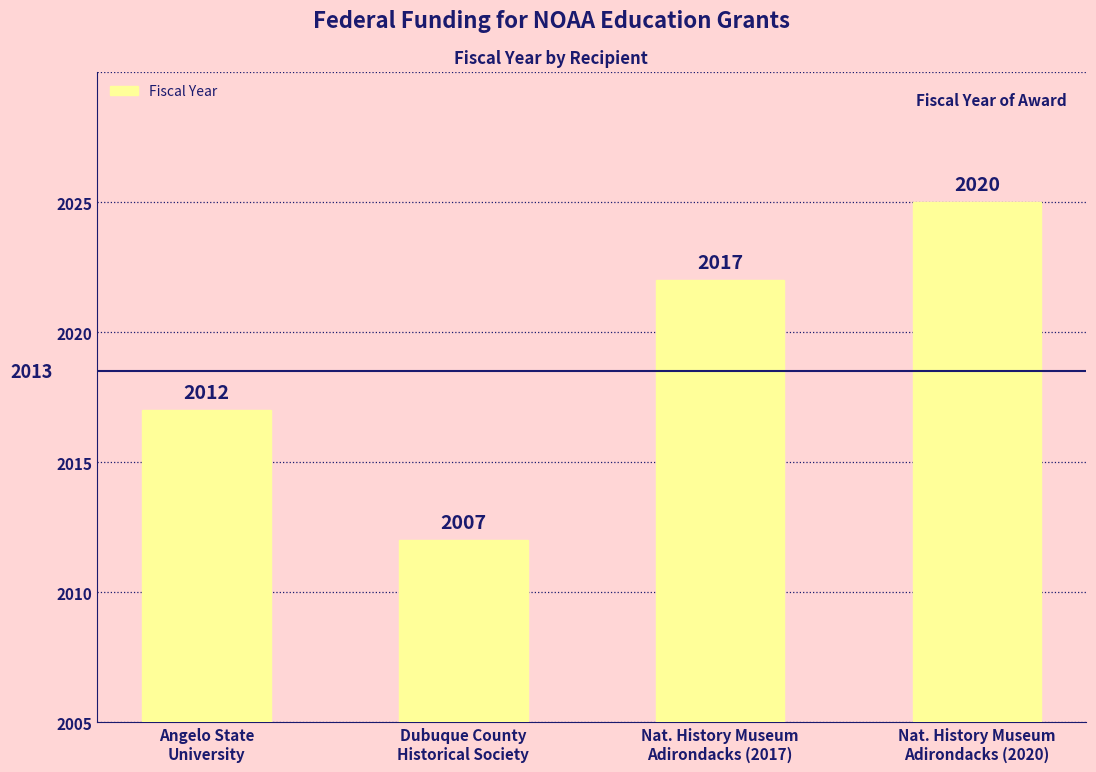

What is the difference between the values at Nat. History Museum
Adirondacks (2017) and Dubuque County
Historical Society?

10